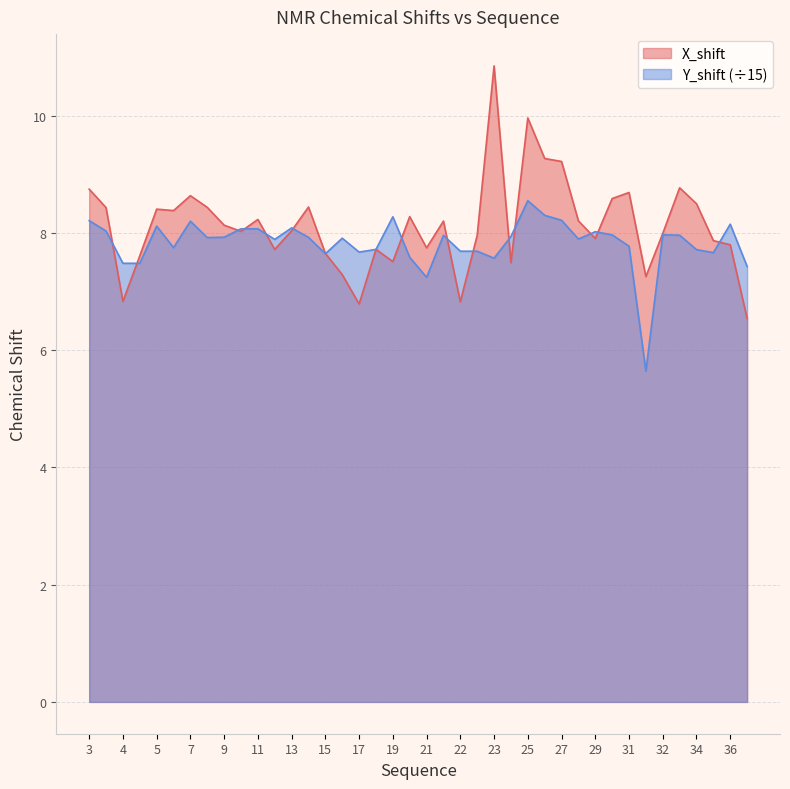

How many lines are shown in the chart?

2